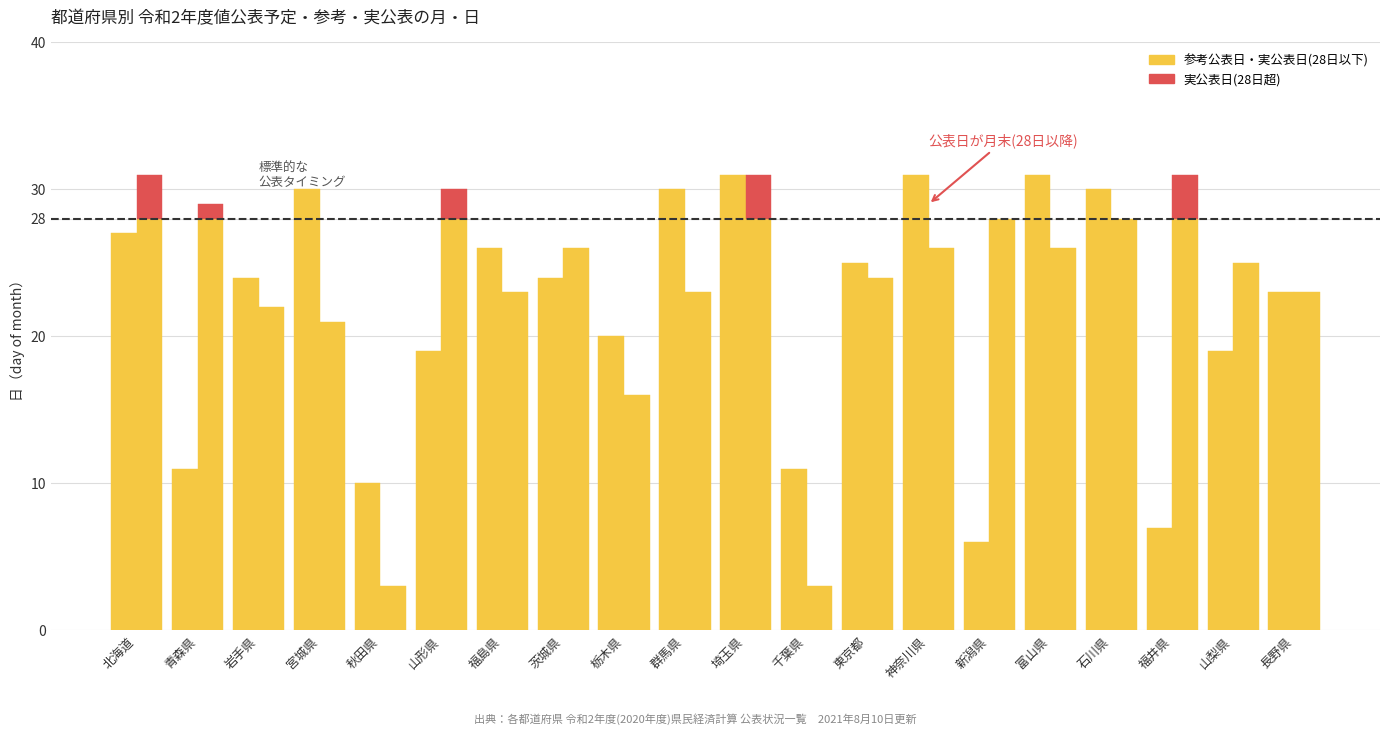

Approximately how many times larger is the value at 神奈川県 compared to 東京都?

1.2